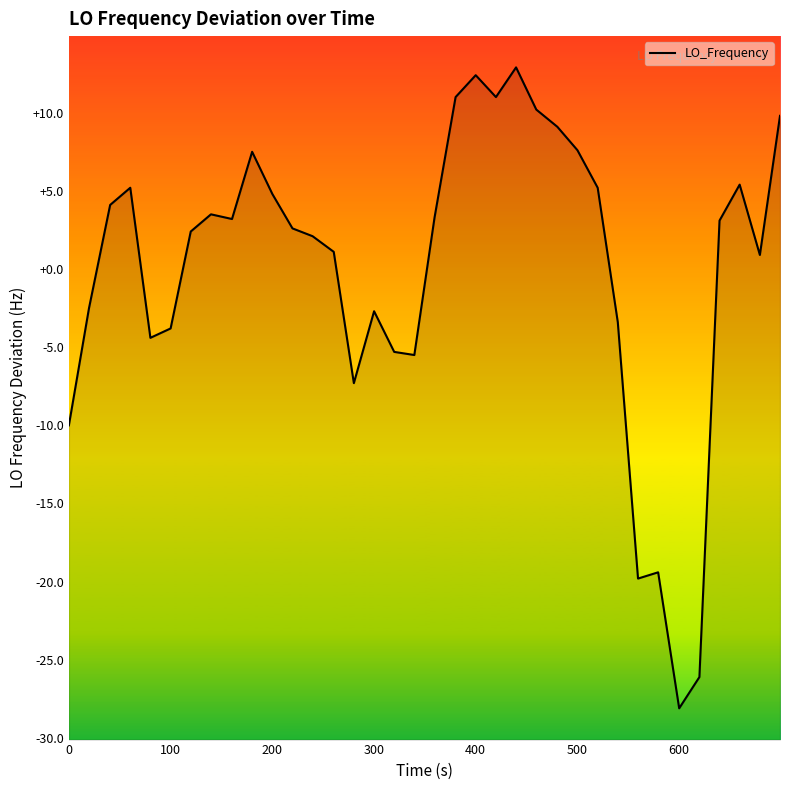

What is the greatest value displayed?

12.9